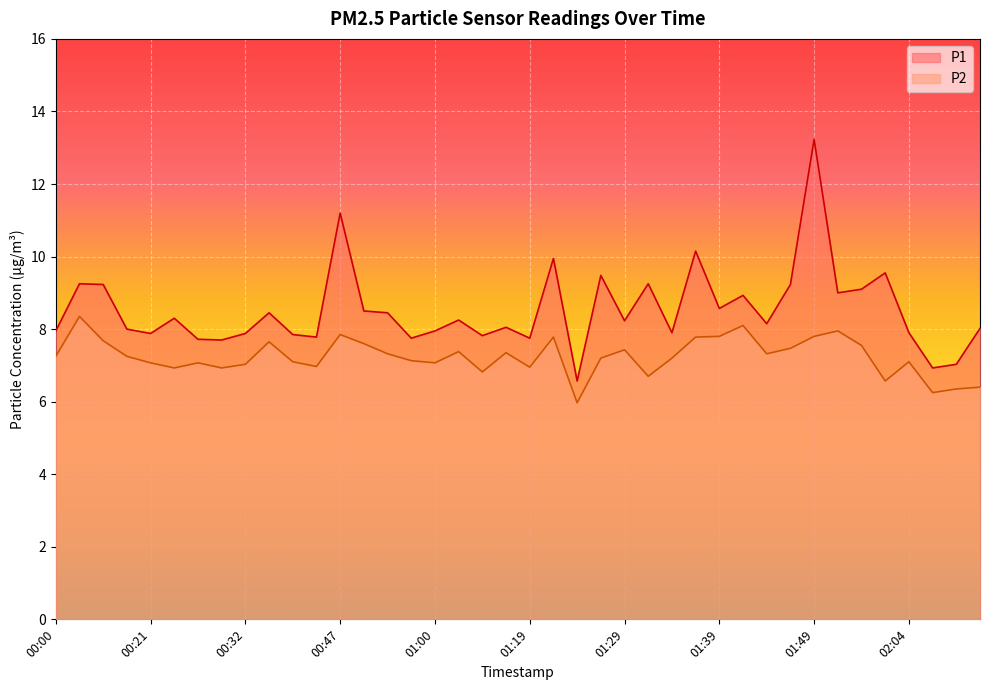

True or false: P1 has more than 2 interior local peaks.

True